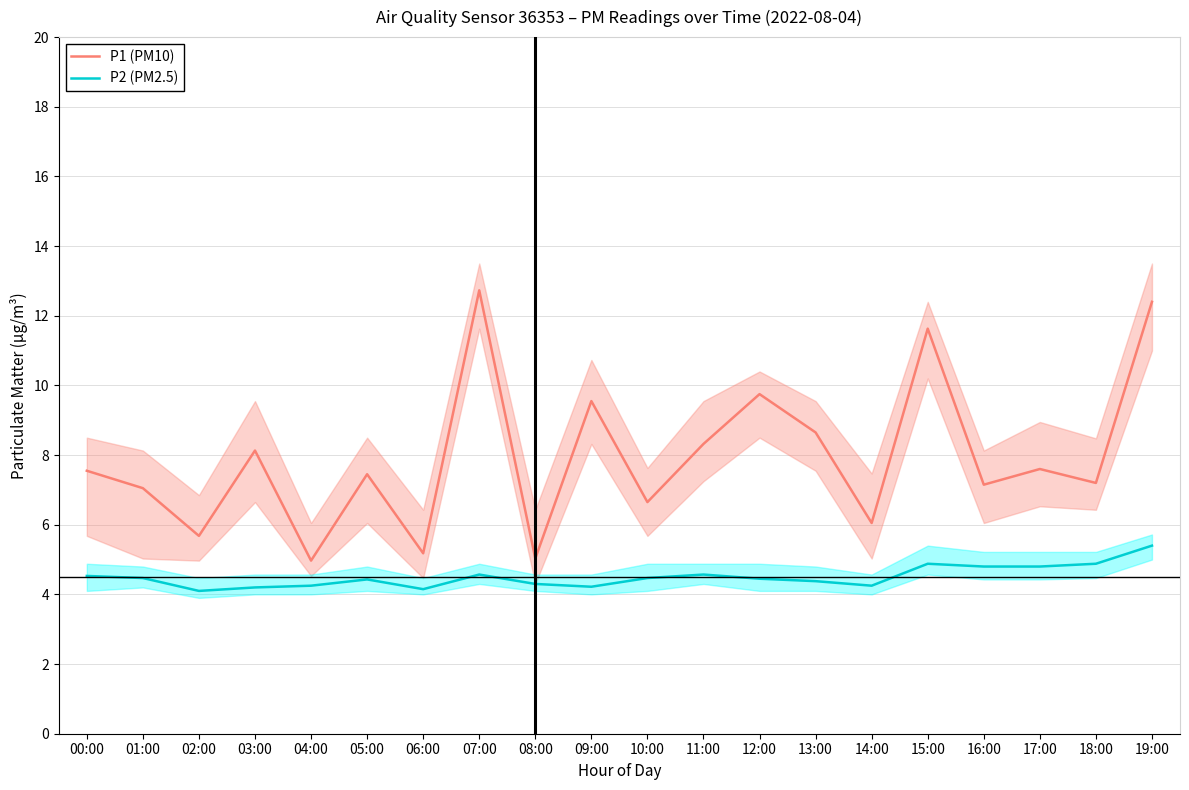

What is the difference between the P2 (PM2.5) values at 19:00 and 03:00?

1.2